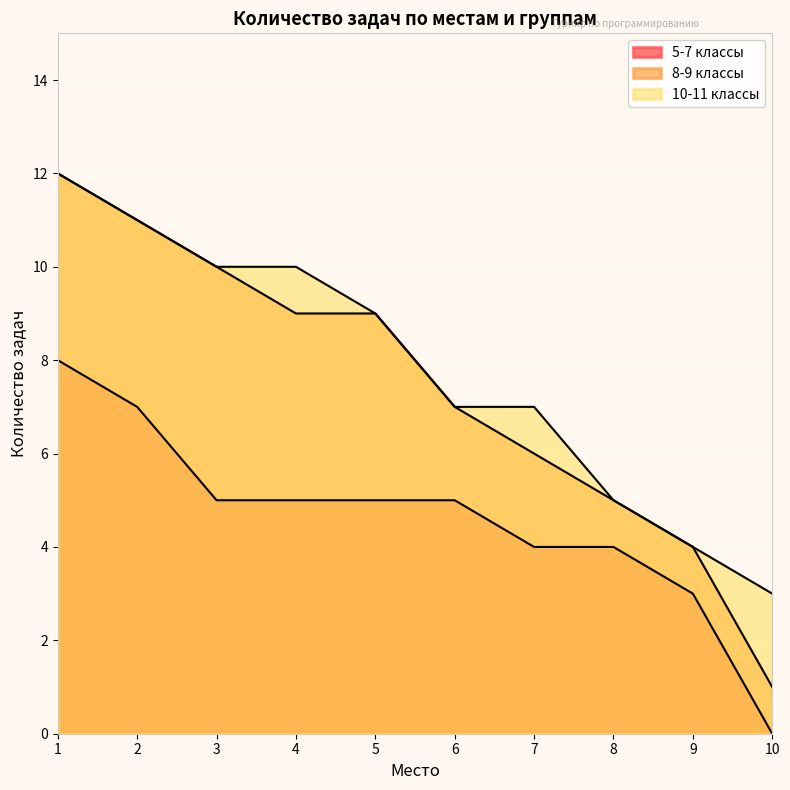

Which series has the largest total across all categories?

10-11 классы